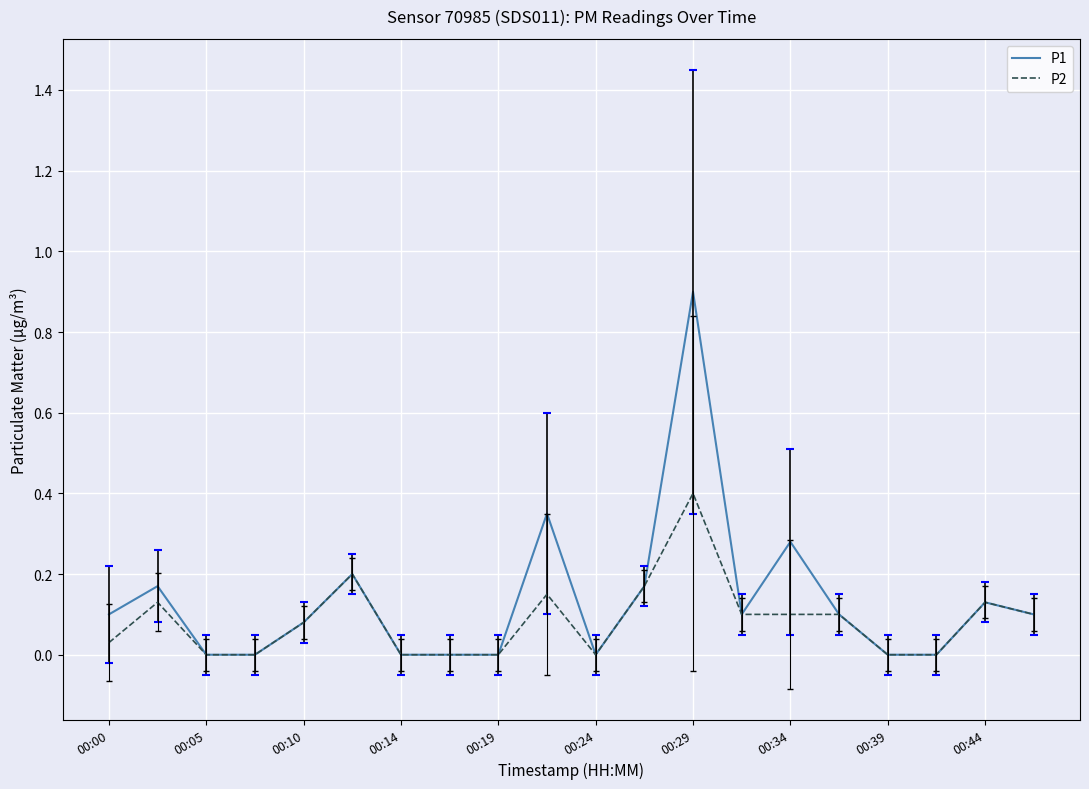

Rank the series by their maximum value, from highest to lowest.

P1, P2